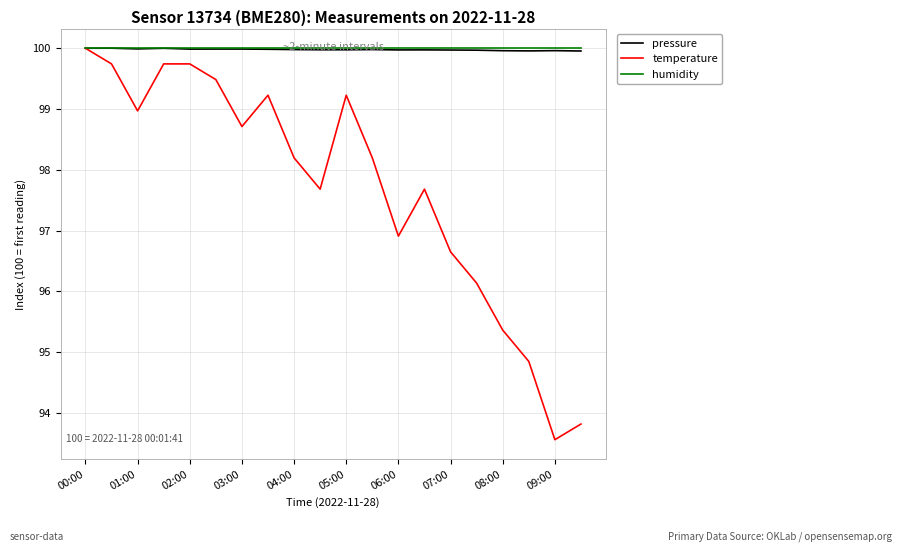

What is the difference between the second highest and minimum values in the temperature series?

6.2